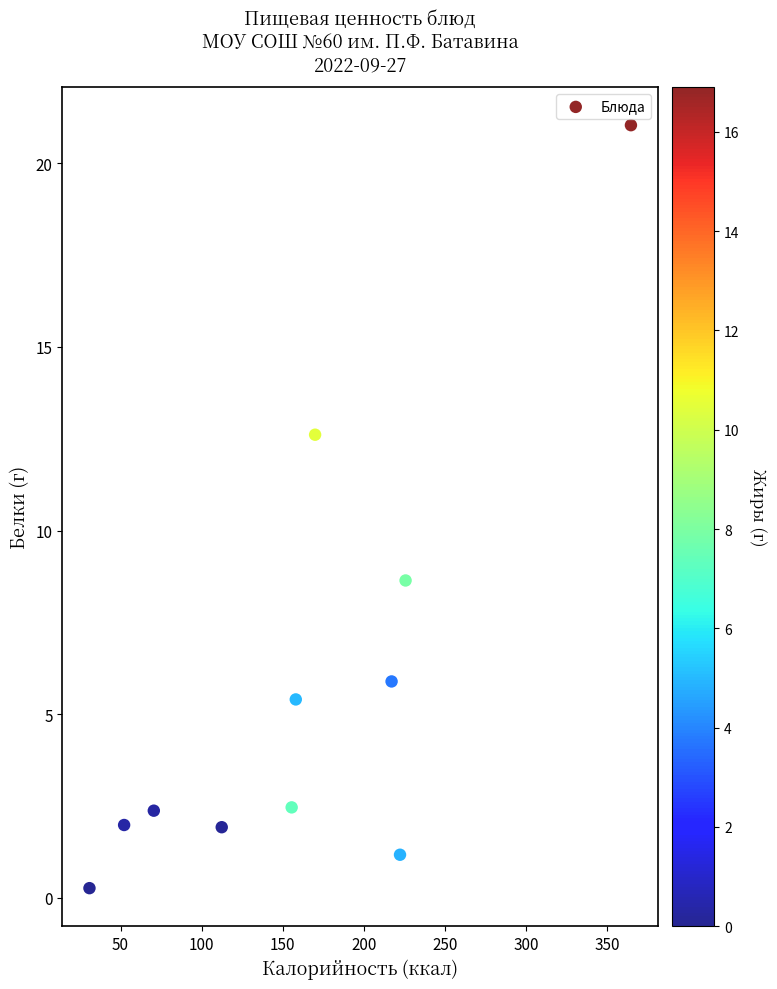

What Y value in the scatter plot is closest to 10?

8.6